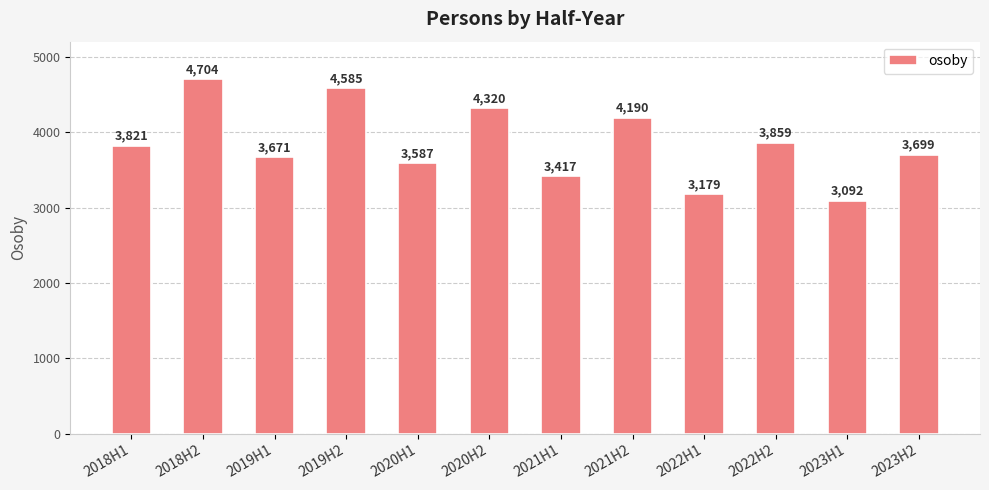

The chart shows a value of 2490 at 2018H1. True or false?

False